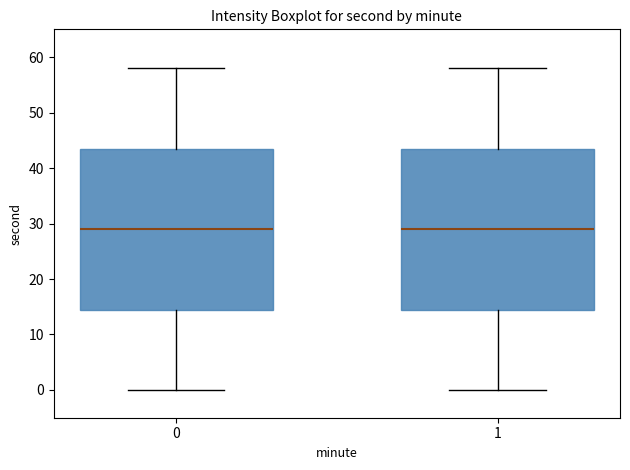

Reading left to right, transcribe this box plot: for each box, give where its median line is, the range the box spans, and where its two whiskers end, as read against the y-axis. The values are not printed on the chart, so give them approximately, as read against the axis.

0: median 29, box 15 to 44, whiskers 0 to 58
1: median 29, box 15 to 44, whiskers 0 to 58